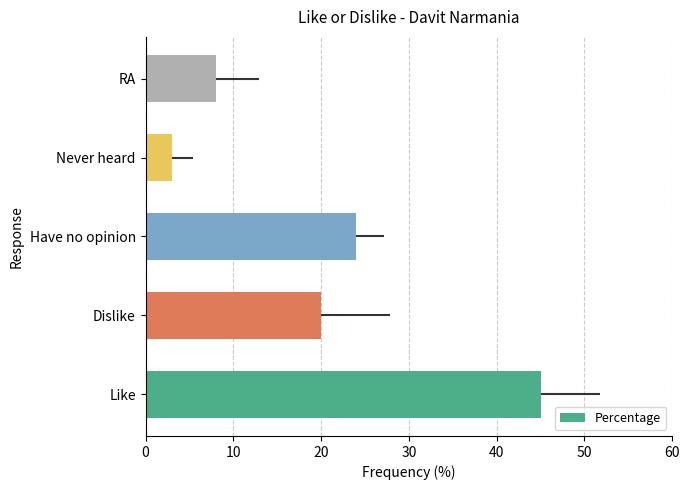

How many data points are less than 20?

2